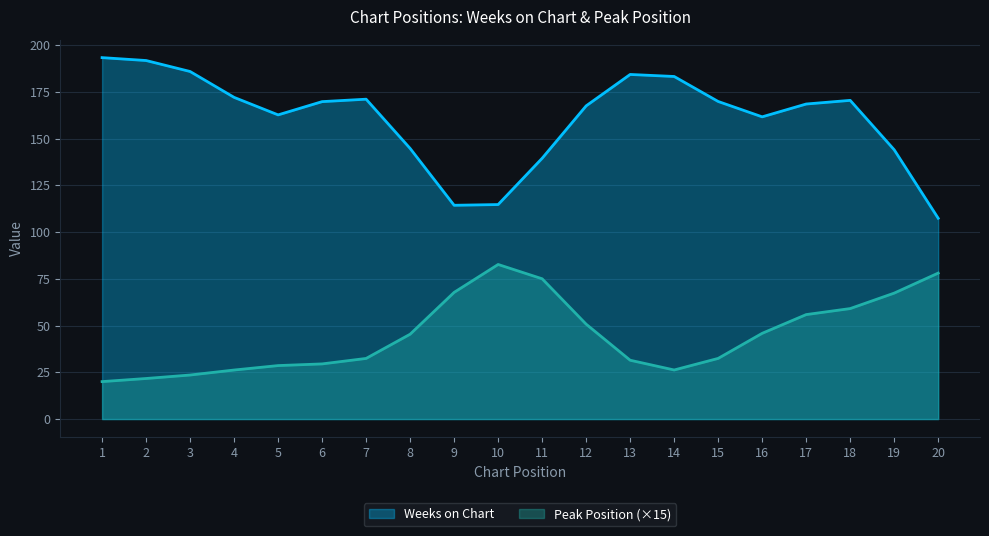

Which has a higher value, 1 or 10?

1